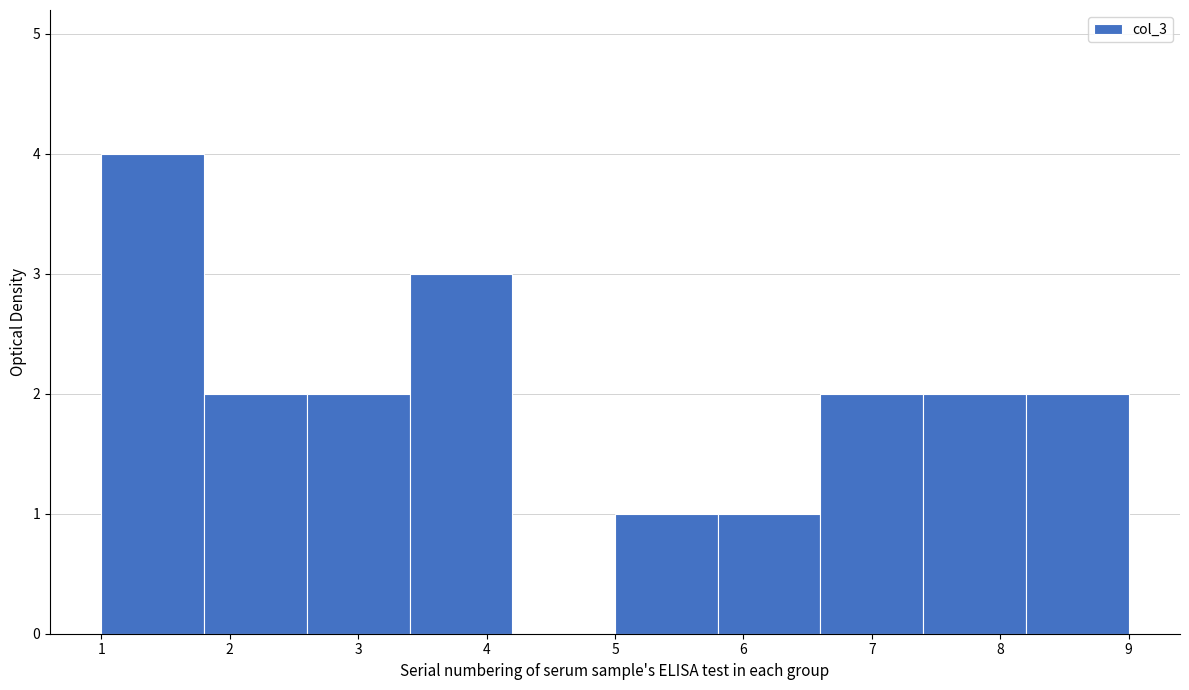

Which range on the x-axis has the tallest bar?

1.0 to 1.8